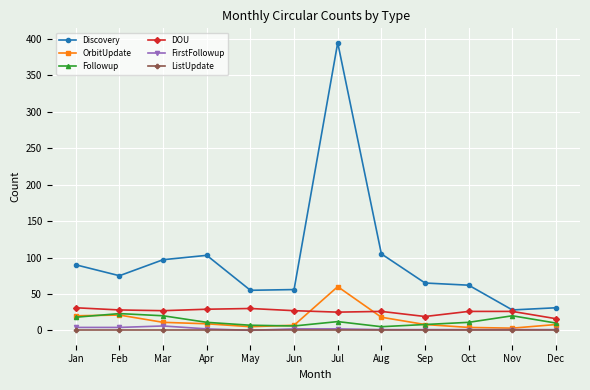

Where does the OrbitUpdate series first go above 9?

Jan